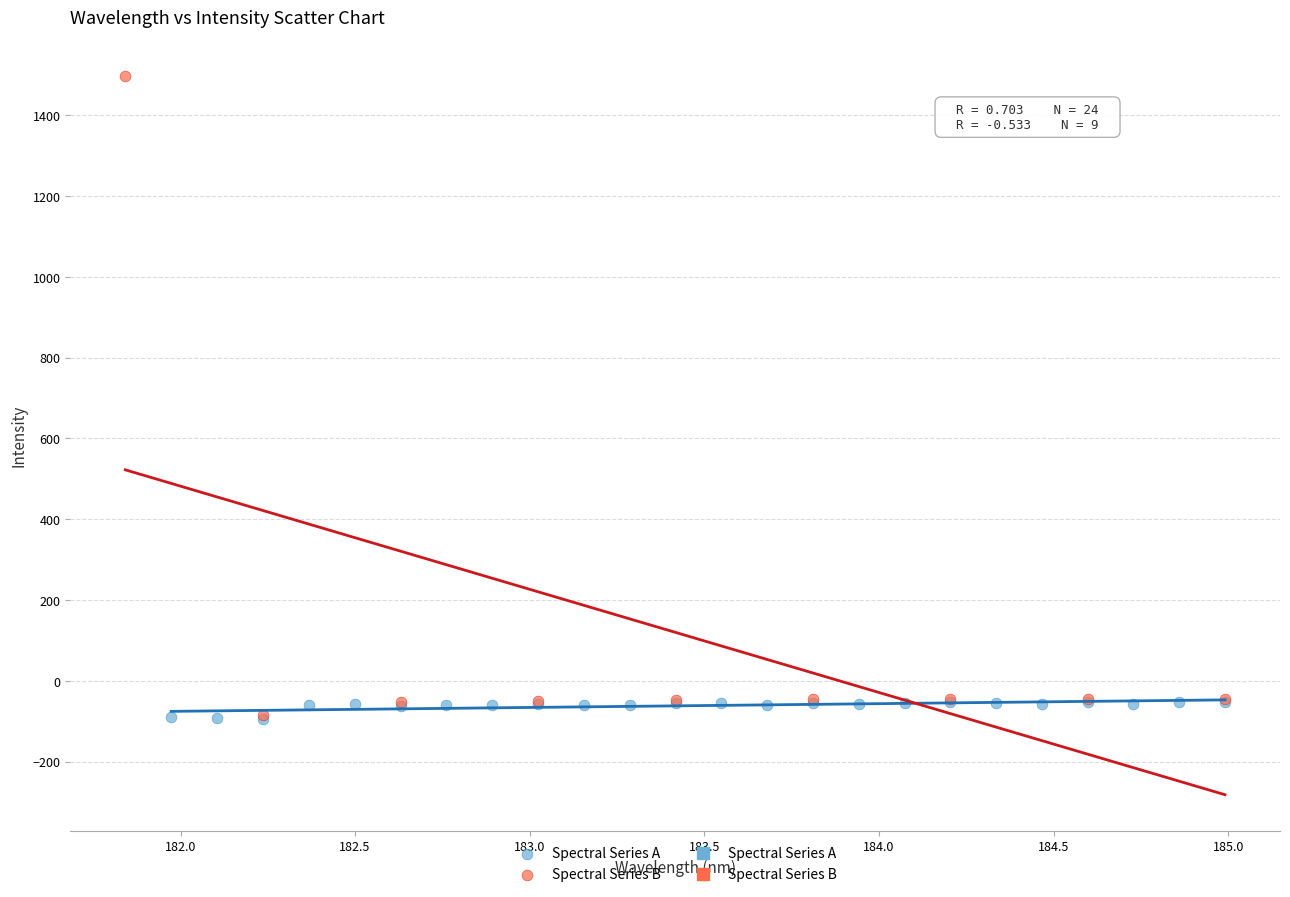

Which series has the largest Y range (max minus min)?

Spectral Series B